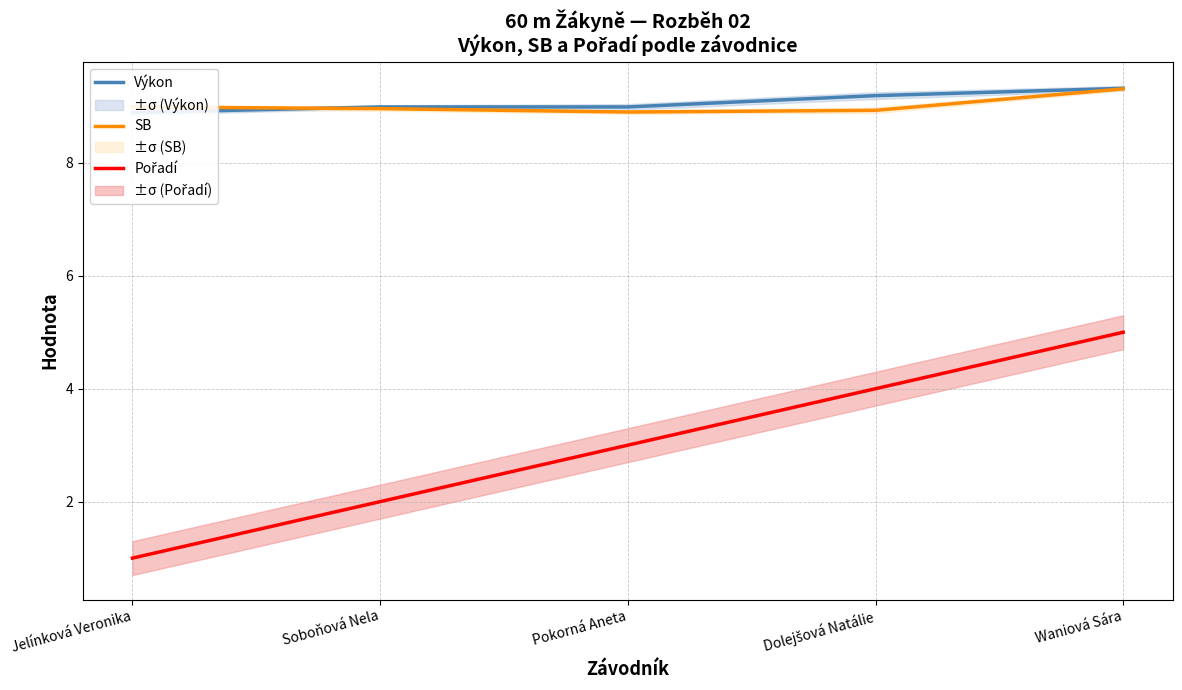

How many times do SB and Výkon cross each other?

1